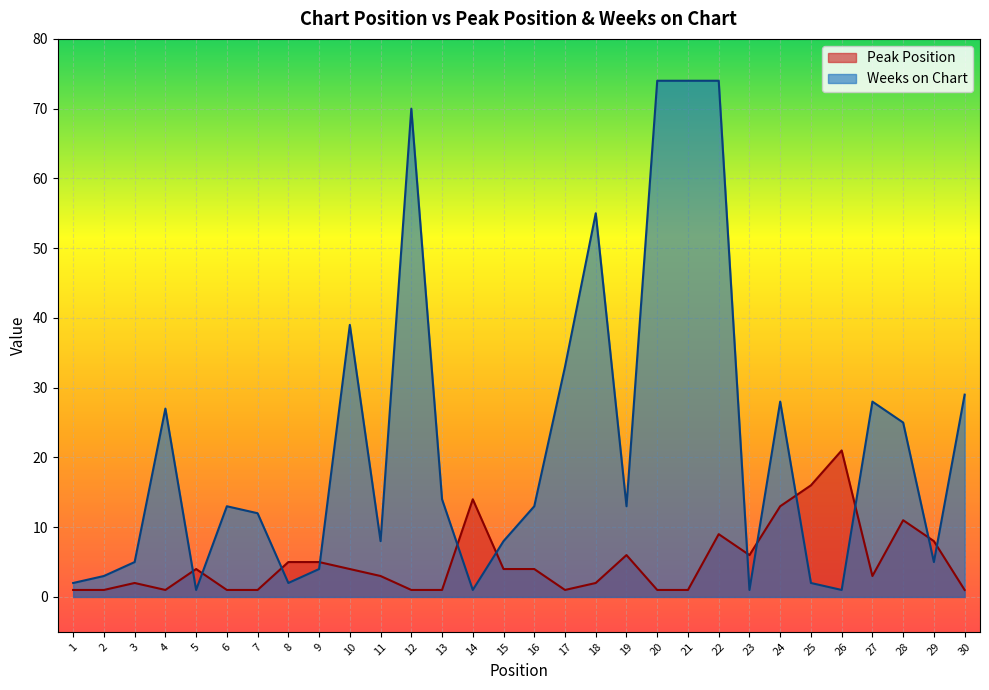

Reading right to left, list all the values displayed in this chart.

Peak Position: 30=1	29=8	28=11	27=3	26=21	25=16	24=13	23=6	22=9	21=1	20=1	19=6	18=2	17=1	16=4	15=4	14=14	13=1	12=1	11=3	10=4	9=5	8=5	7=1	6=1	5=4	4=1	3=2	2=1	1=1
Weeks on Chart: 30=29	29=5	28=25	27=28	26=1	25=2	24=28	23=1	22=74	21=74	20=74	19=13	18=55	17=33	16=13	15=8	14=1	13=14	12=70	11=8	10=39	9=4	8=2	7=12	6=13	5=1	4=27	3=5	2=3	1=2